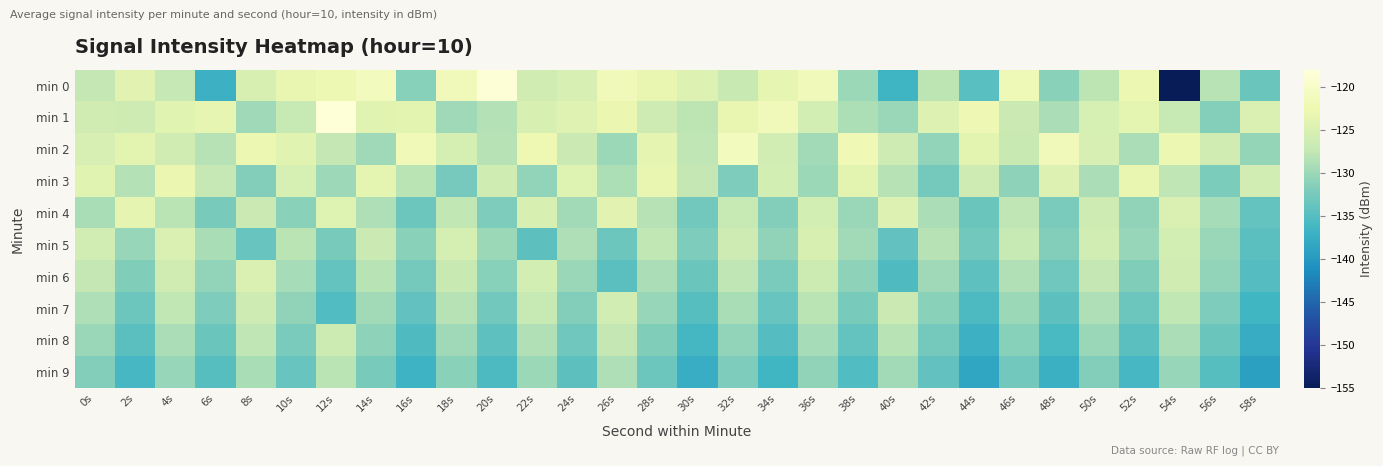

Which series has the largest range (max minus min)?

min 0